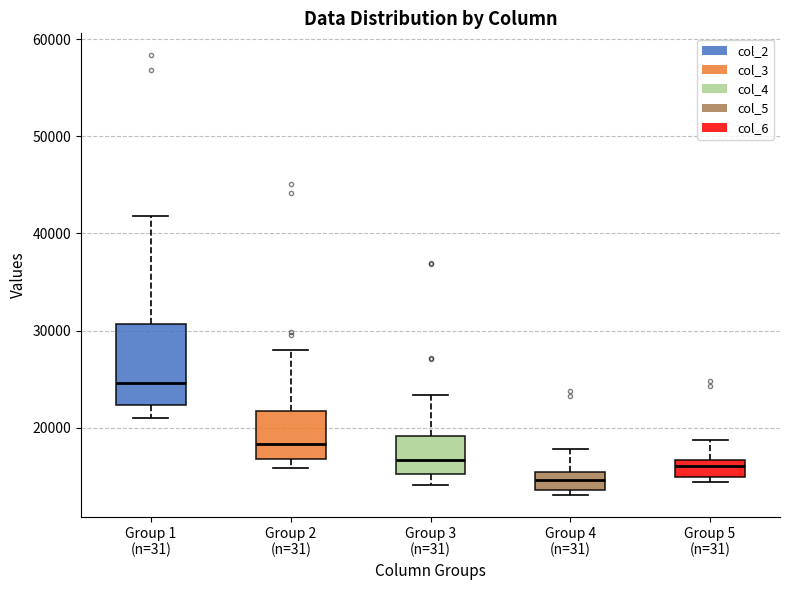

Comparing the boxes themselves (not the whiskers), which one is the tallest?

Group 1 (n=31)